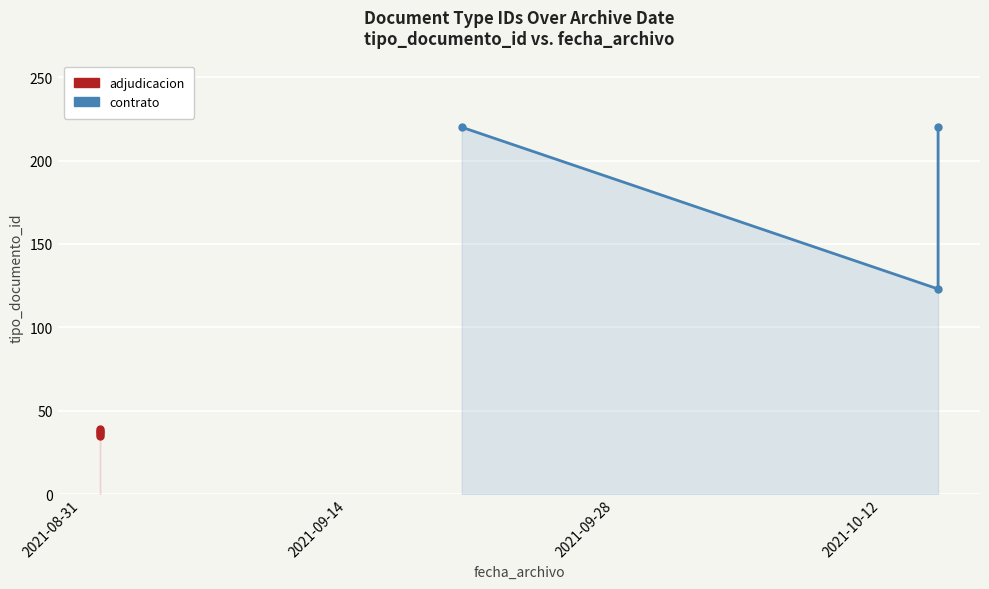

What value does the data have at 2021-09-01, to the nearest 10?

40